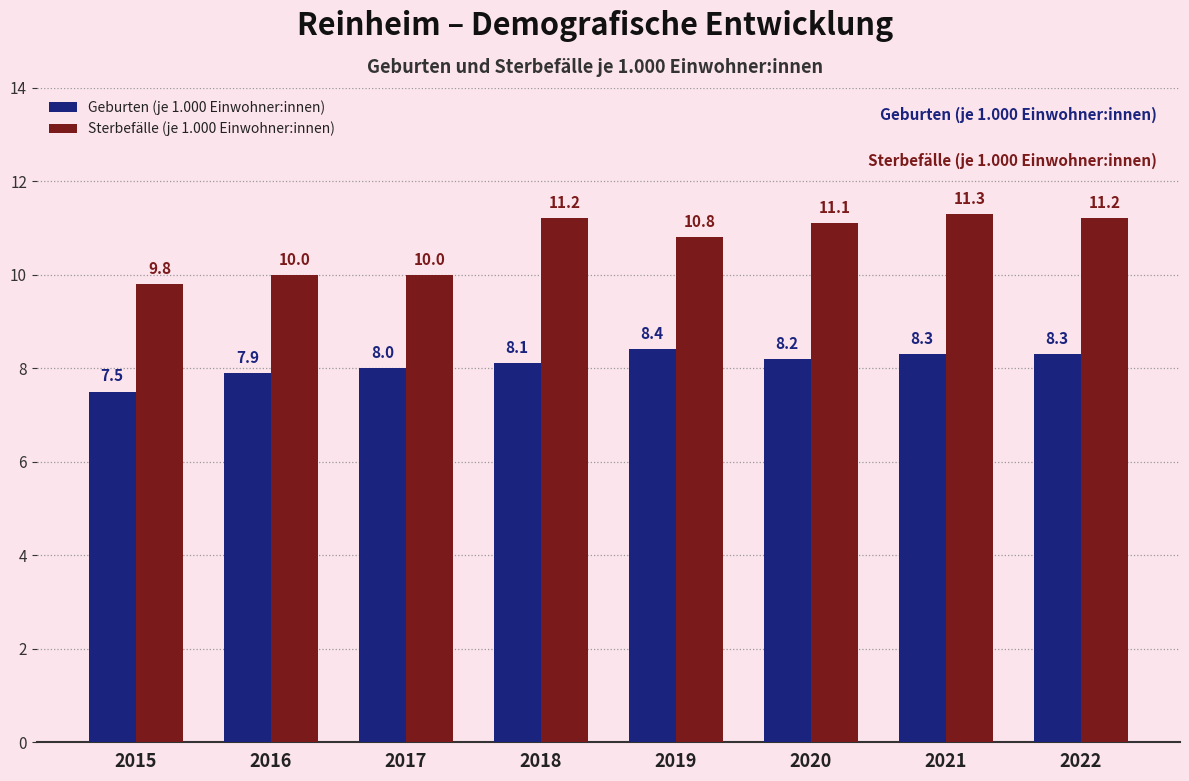

What is the value of the Geburten (je 1.000 Einwohner:innen) bar at the 2nd from the left?

7.9